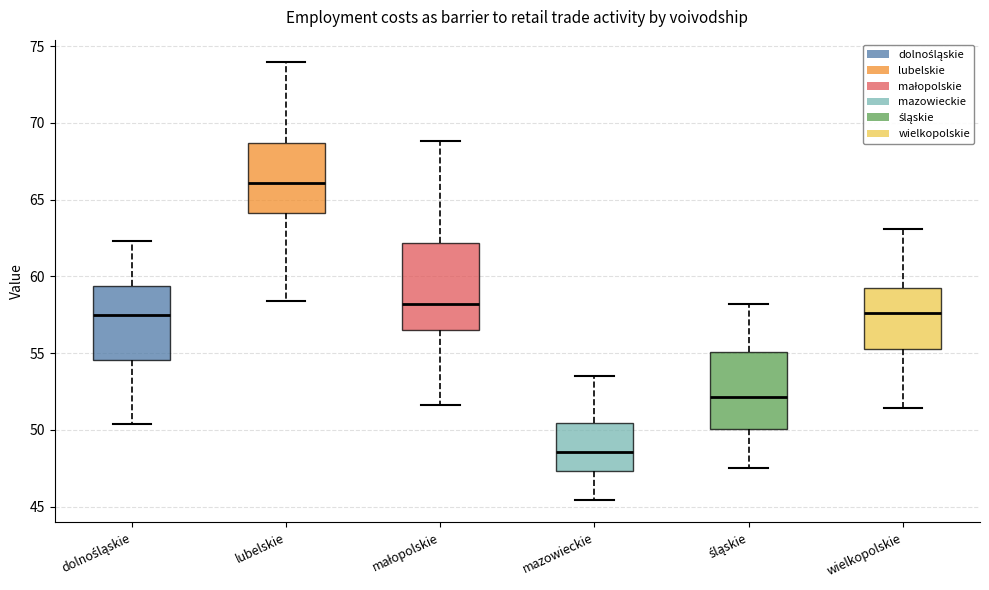

Reading left to right, read every box against the y-axis: the position of its median line, the range the box covers, and the ends of its whiskers. The values are not printed on the chart, so give them approximately, as read against the axis.

dolnośląskie: median 57.5, box 54.5 to 59.5, whiskers 50.5 to 62.5
lubelskie: median 66.0, box 64.0 to 68.5, whiskers 58.5 to 74.0
małopolskie: median 58.0, box 56.5 to 62.0, whiskers 51.5 to 69.0
mazowieckie: median 48.5, box 47.5 to 50.5, whiskers 45.5 to 53.5
śląskie: median 52.0, box 50.0 to 55.0, whiskers 47.5 to 58.0
wielkopolskie: median 57.5, box 55.5 to 59.0, whiskers 51.5 to 63.0